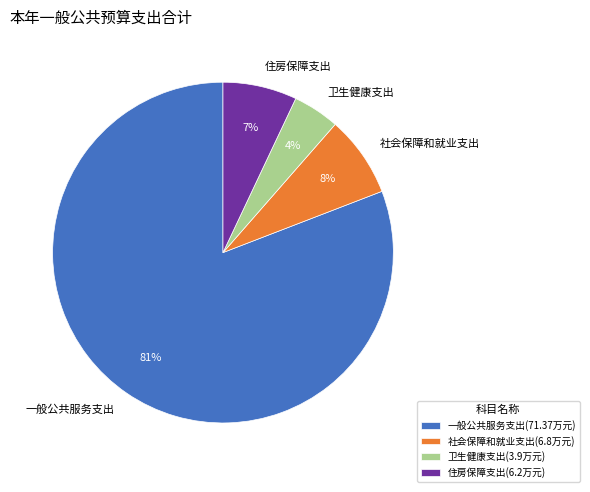

Does 一般公共服务支出 account for over 50% of the chart?

Yes